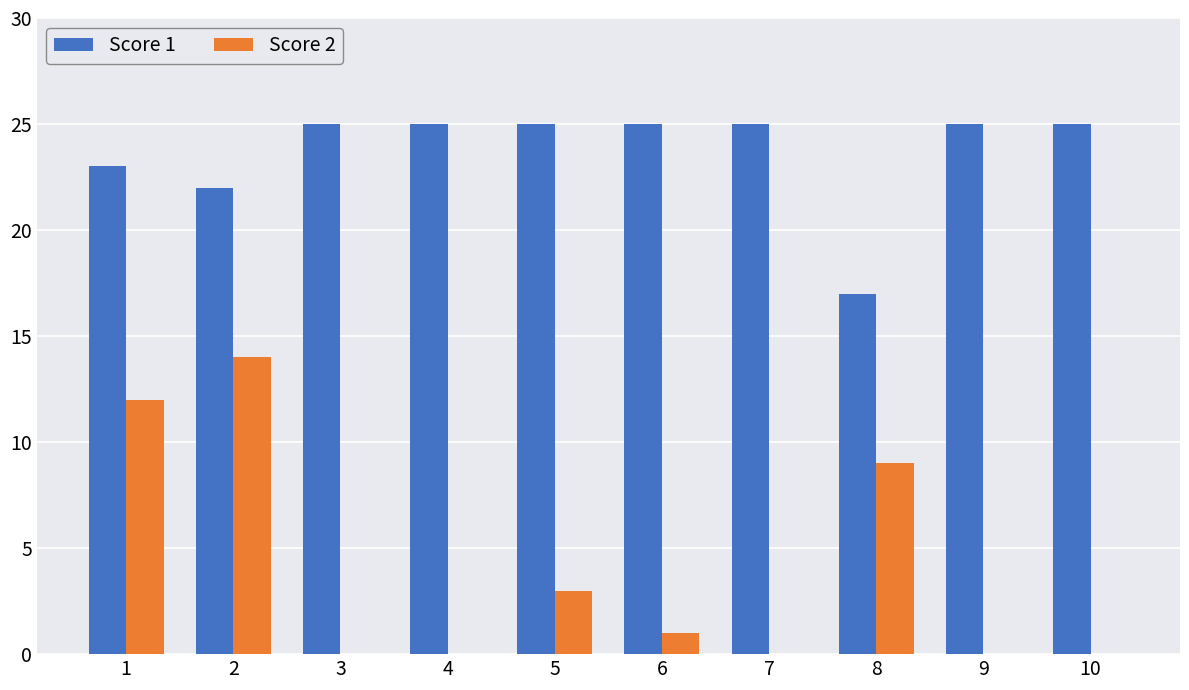

At which category is the sum across all series the highest?

2